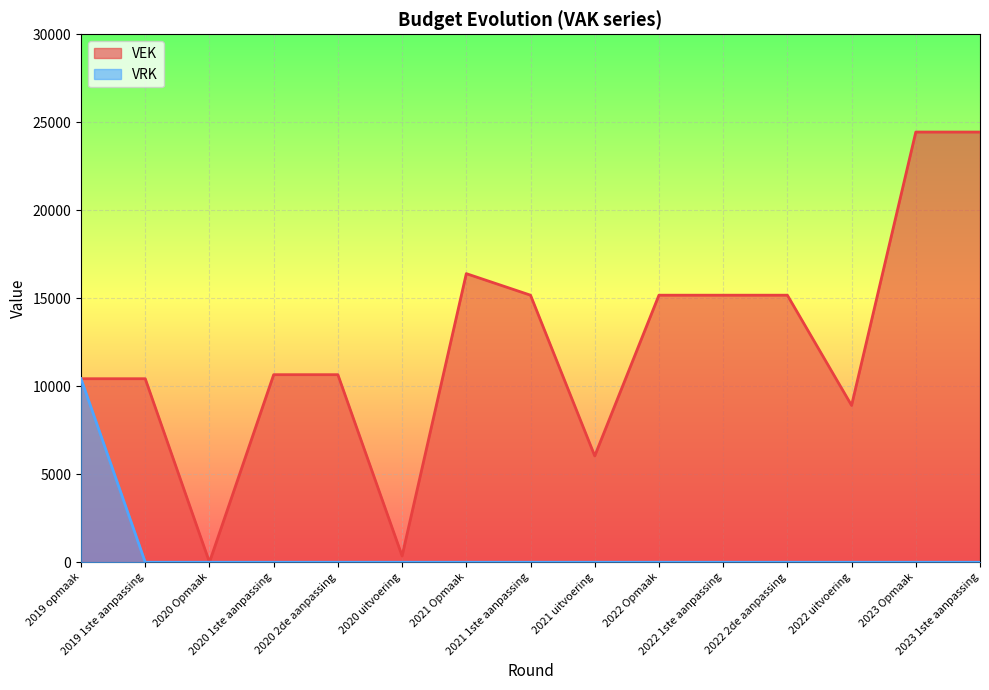

Read the VEK value at 2022 1ste aanpassing.

15175